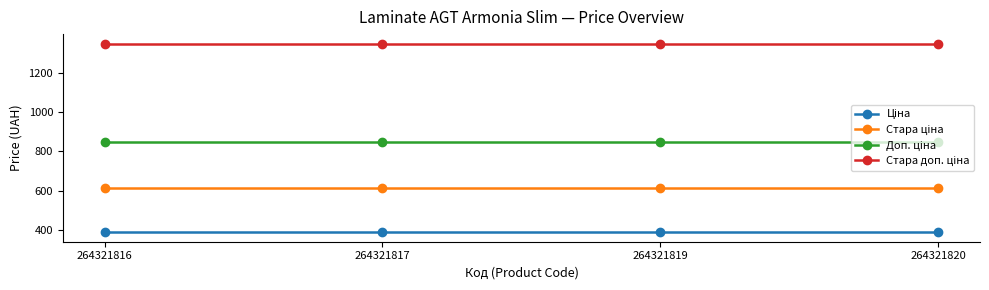

What is the difference between the highest and lowest values at 264321816?

962.9